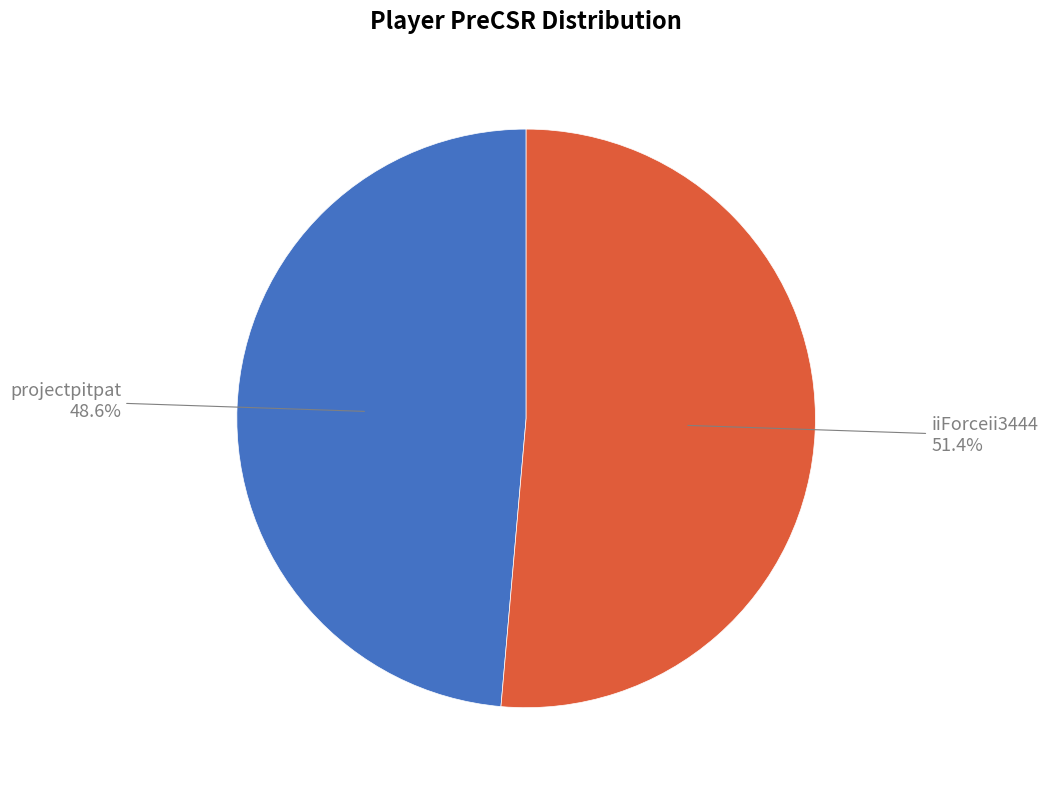

What is the smallest slice in the pie chart?

projectpitpat